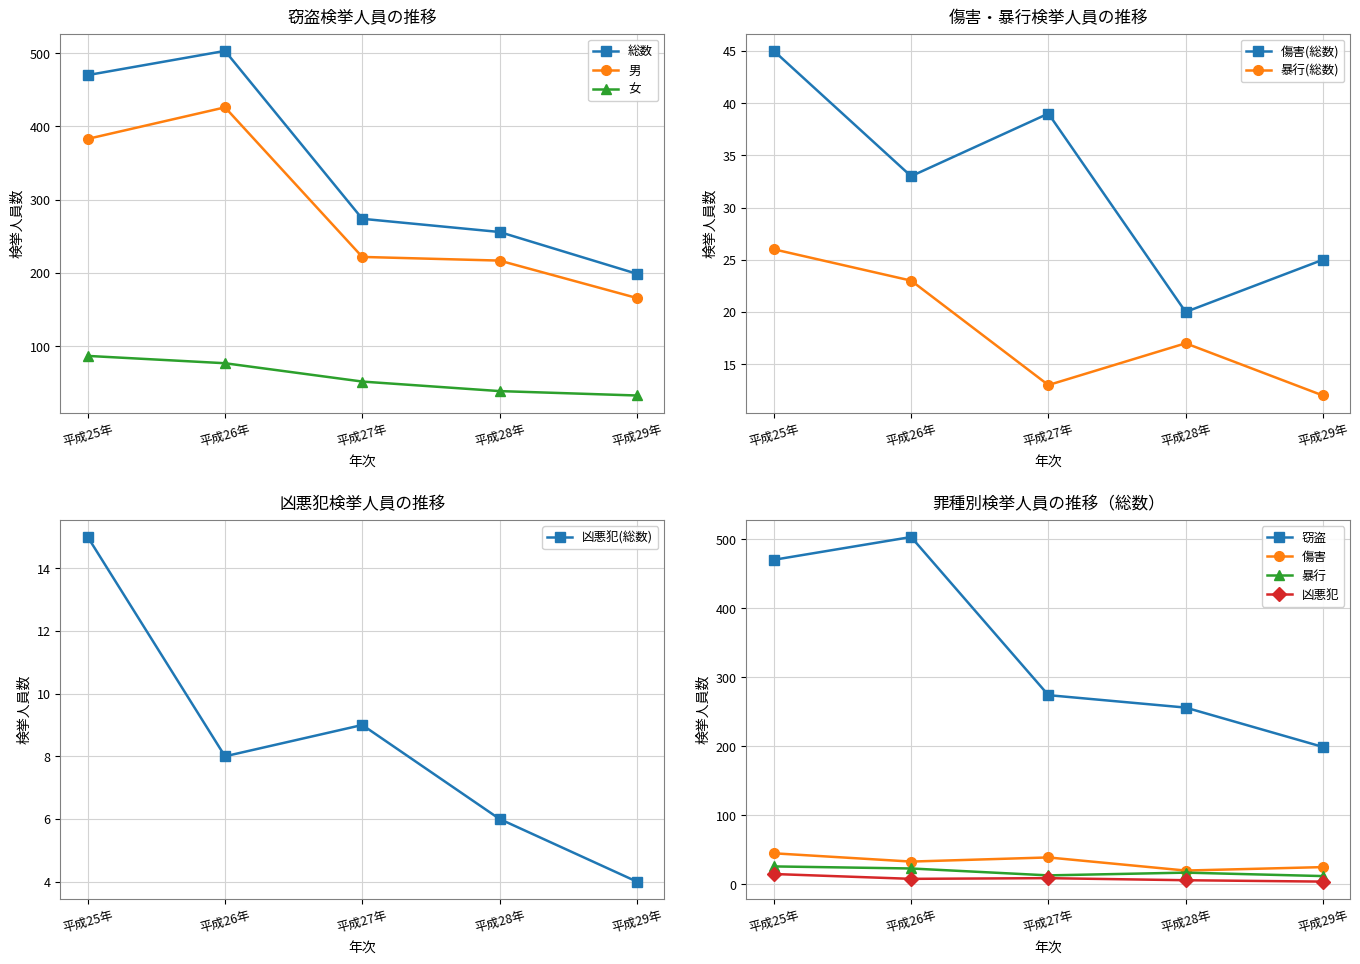

What is the sum of all 総数(暴行) values?

91